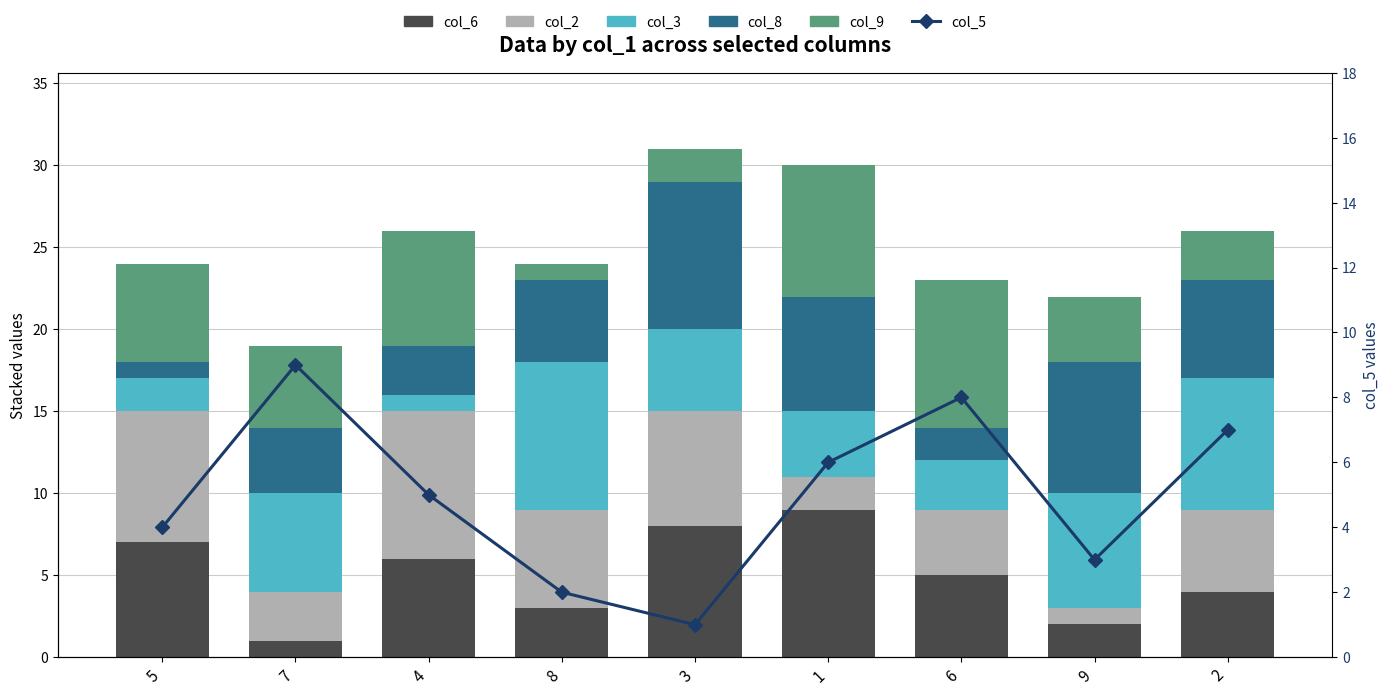

What is the average value of the col_5 series?

5